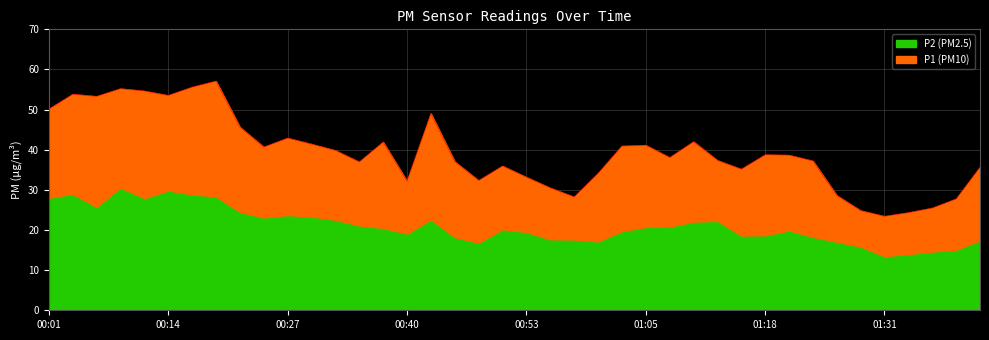

What is the greatest value displayed?

57.1